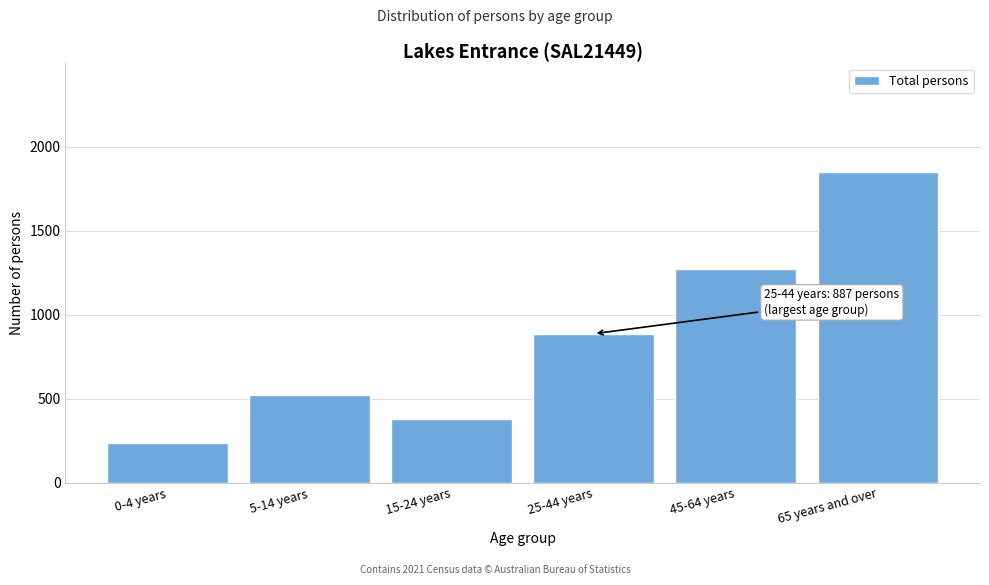

Reading right to left, transcribe all the data shown in this chart.

65 years and over=1849	45-64 years=1273	25-44 years=887	15-24 years=381	5-14 years=520	0-4 years=237